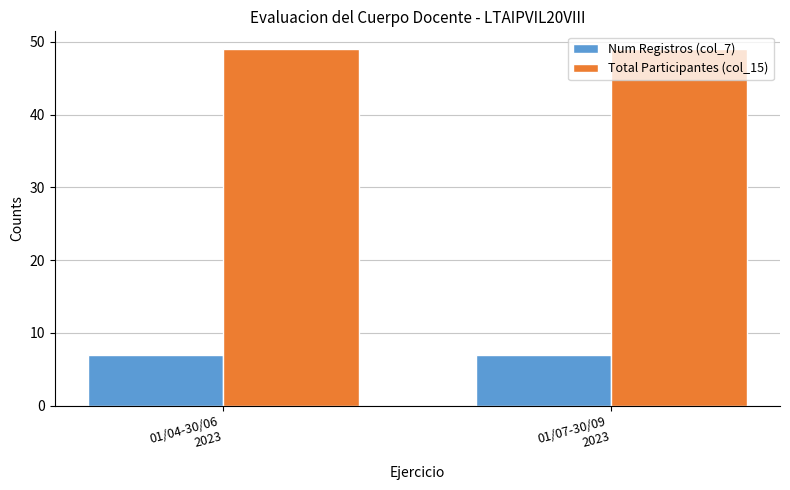

How many bars are there in total?

4